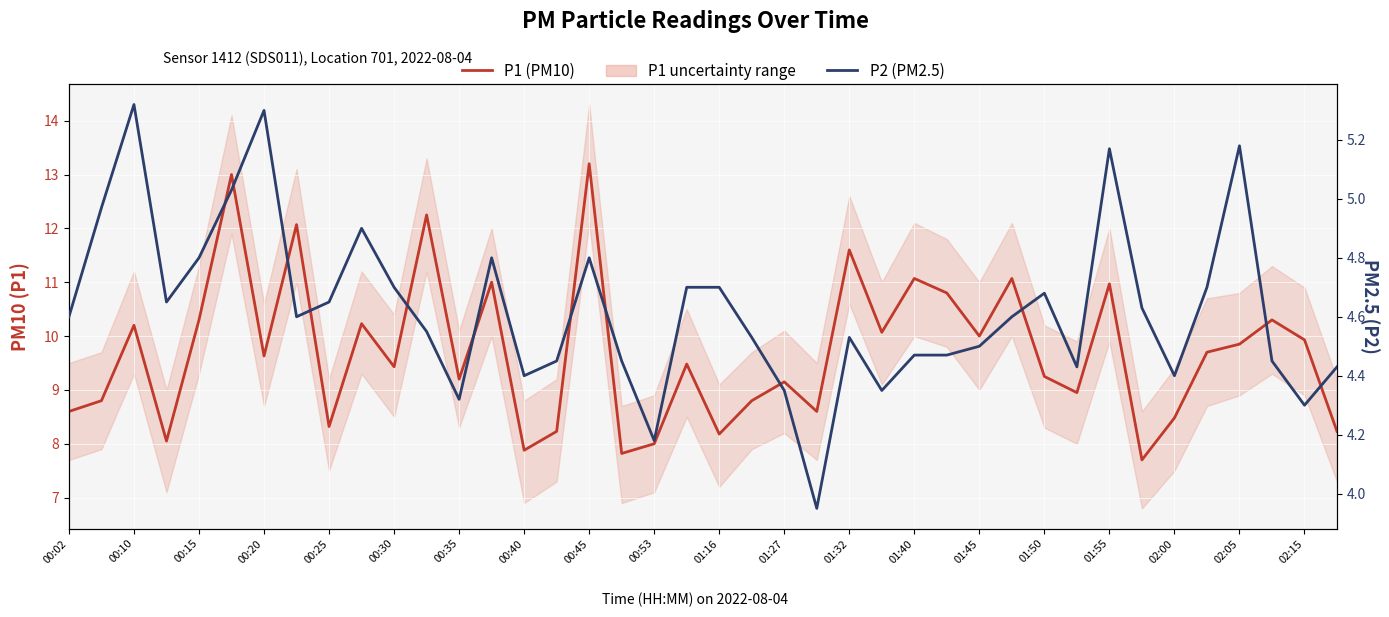

How many values in the P1 (PM10) series are below 9?

15